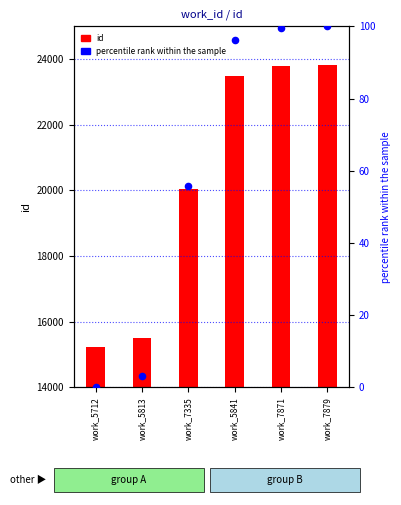

What is the total value across all series at work_5712?

15240.0